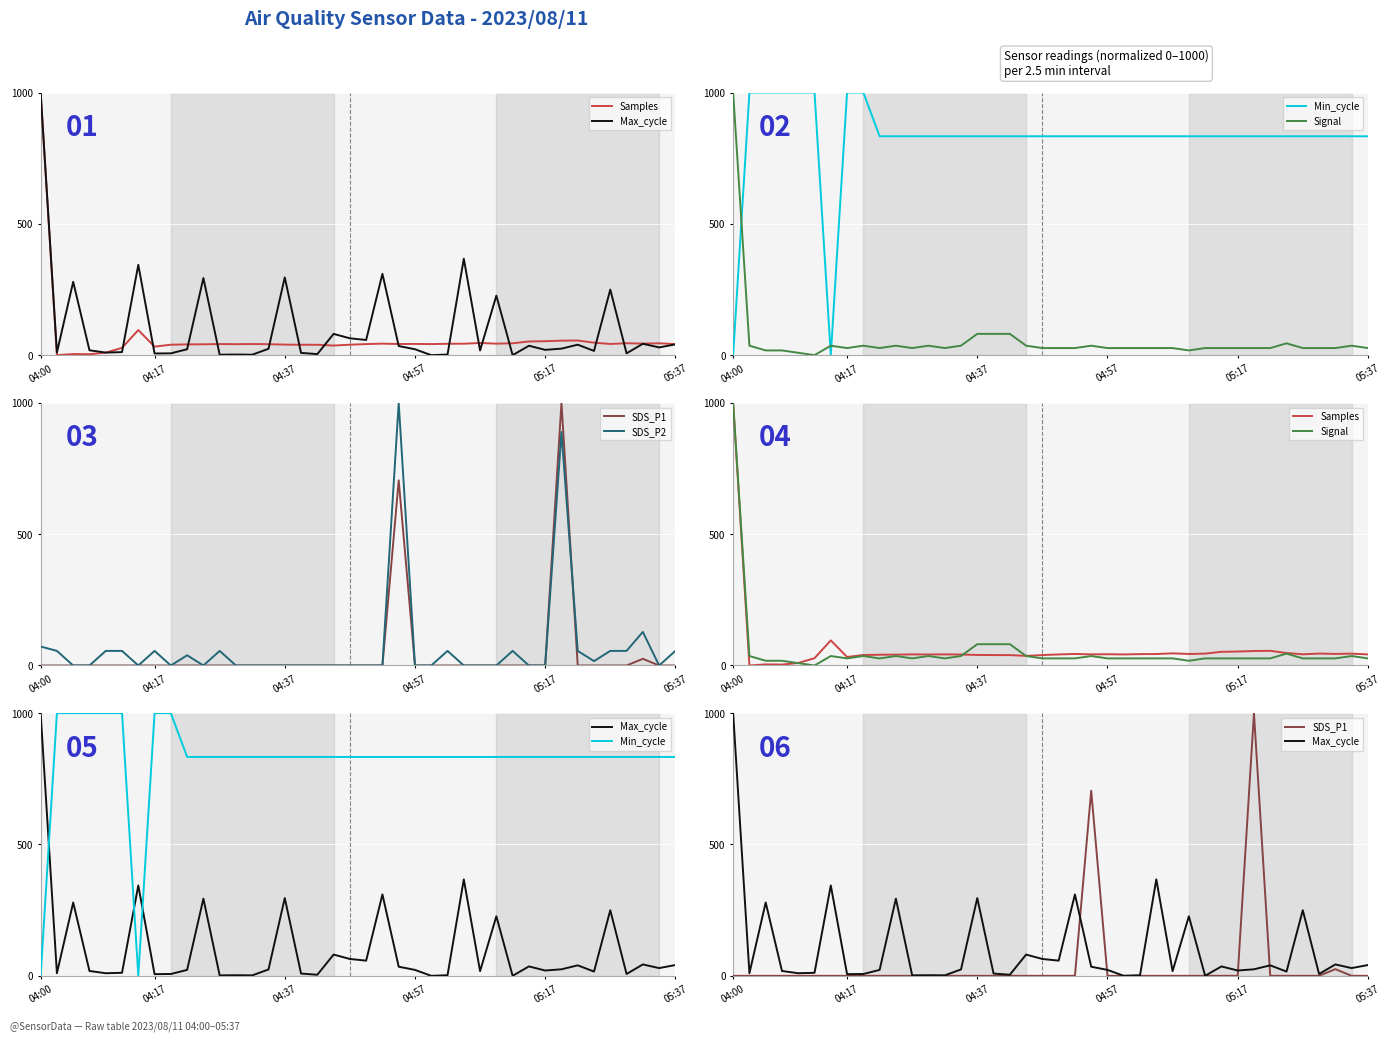

In SDS_P2, how many points are lower than both neighbors (excluding endpoints)?

5